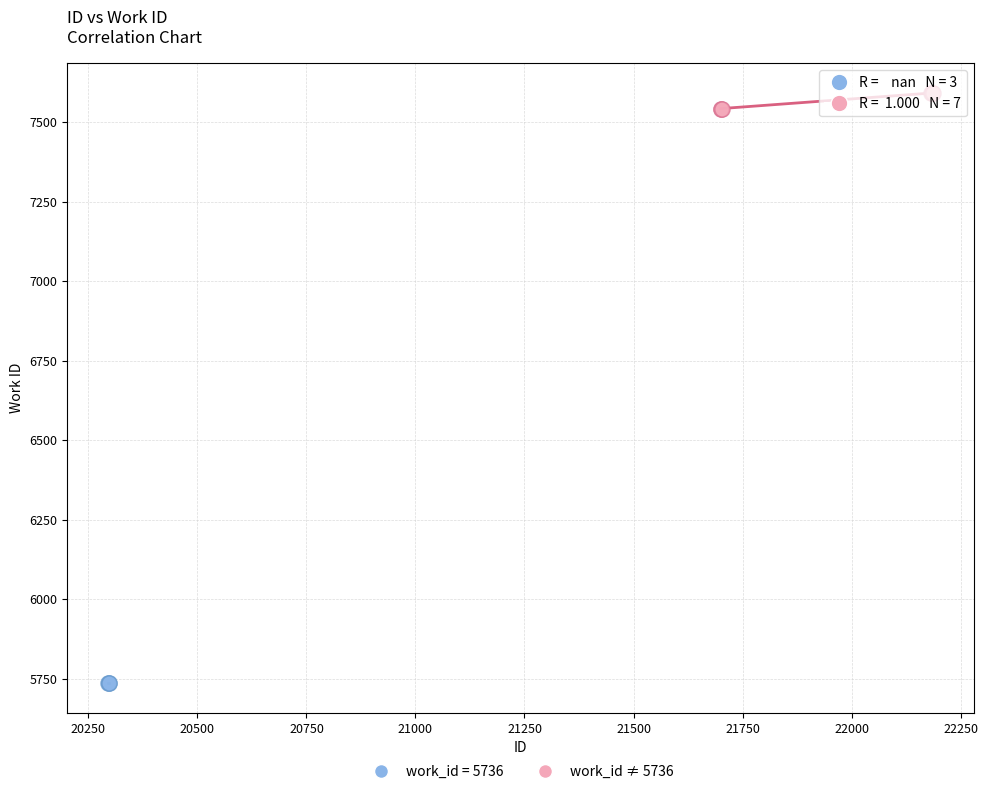

Which series reaches the maximum Y coordinate?

work_id ≠ 5736